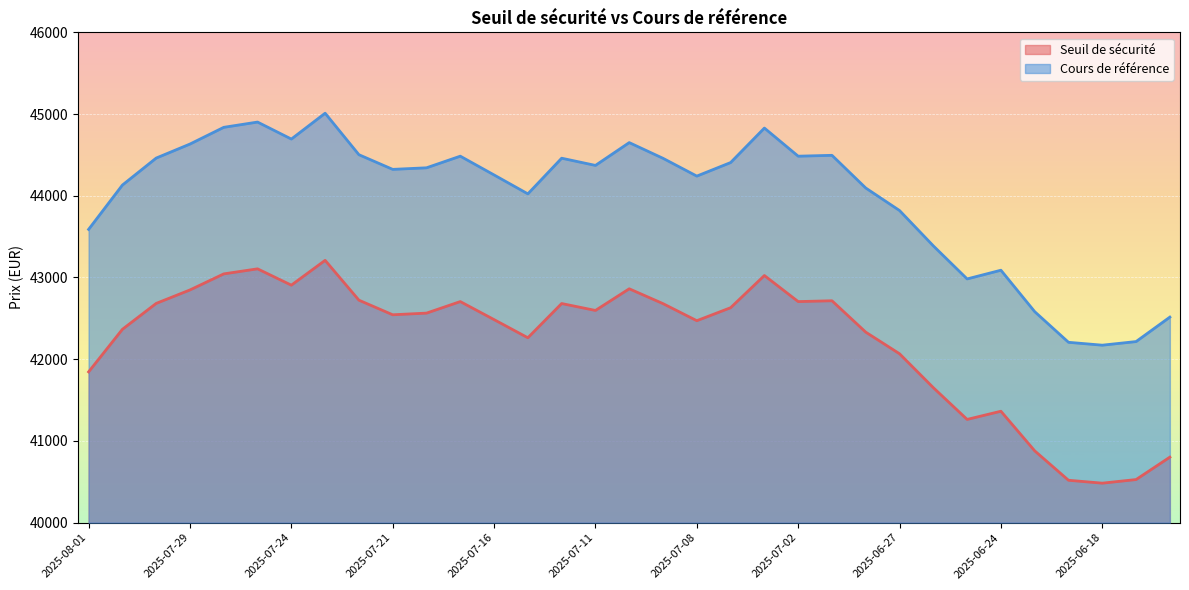

What is the label of the 1st point from the right?

2025-06-16